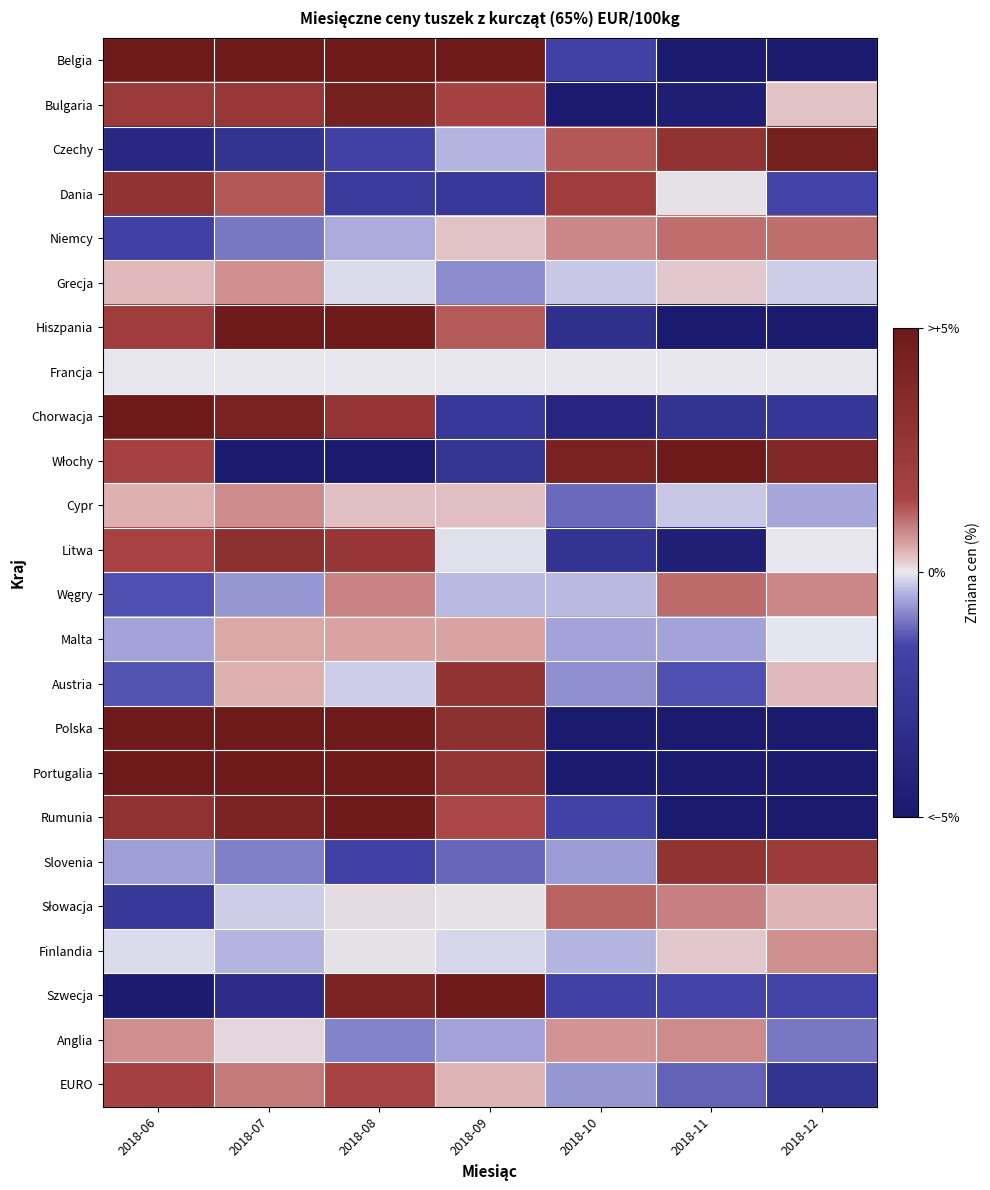

At which category is the sum across all series the highest?

2018-08